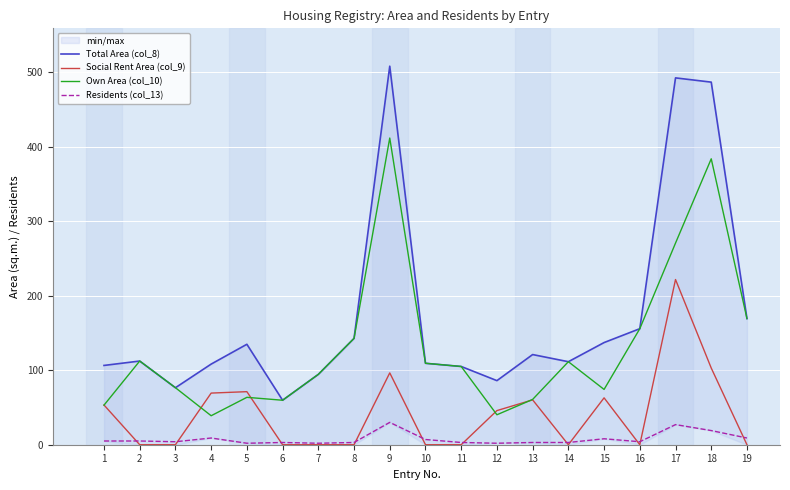

Which label corresponds to the smallest value in the chart?

2